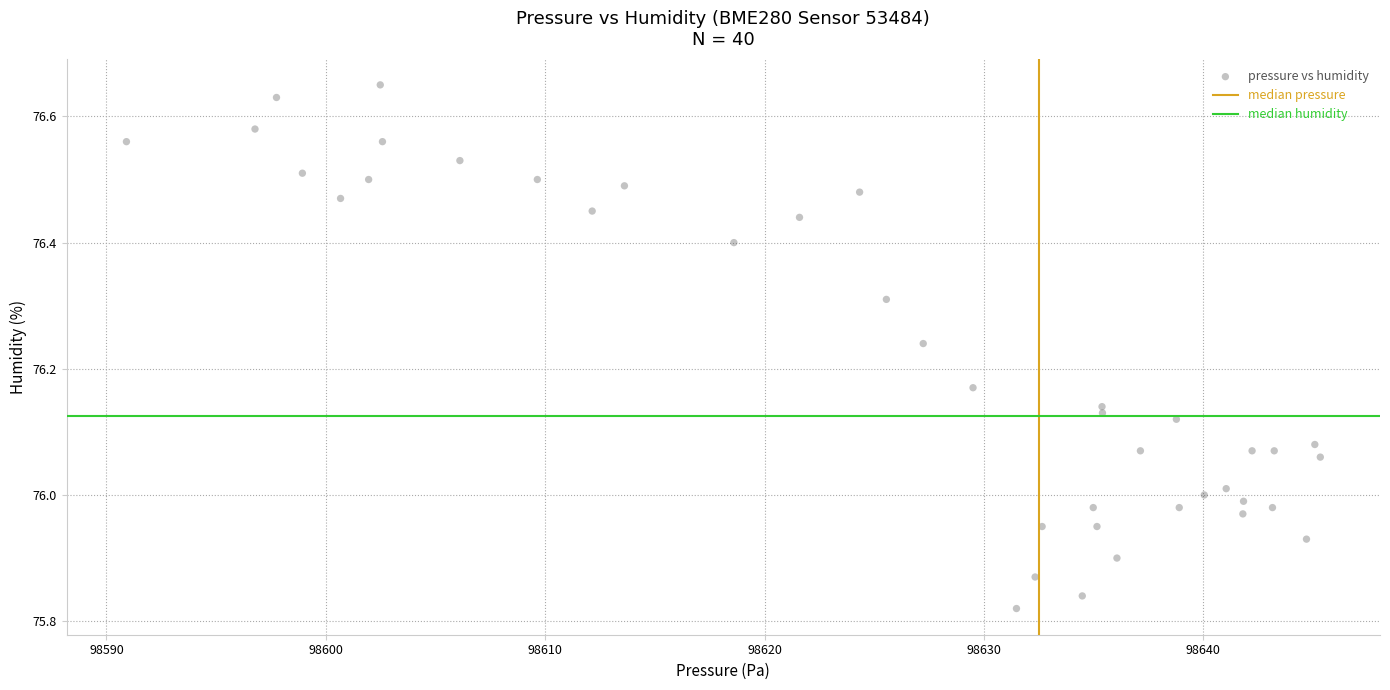

What is the range of Y values (max minus min)?

0.8